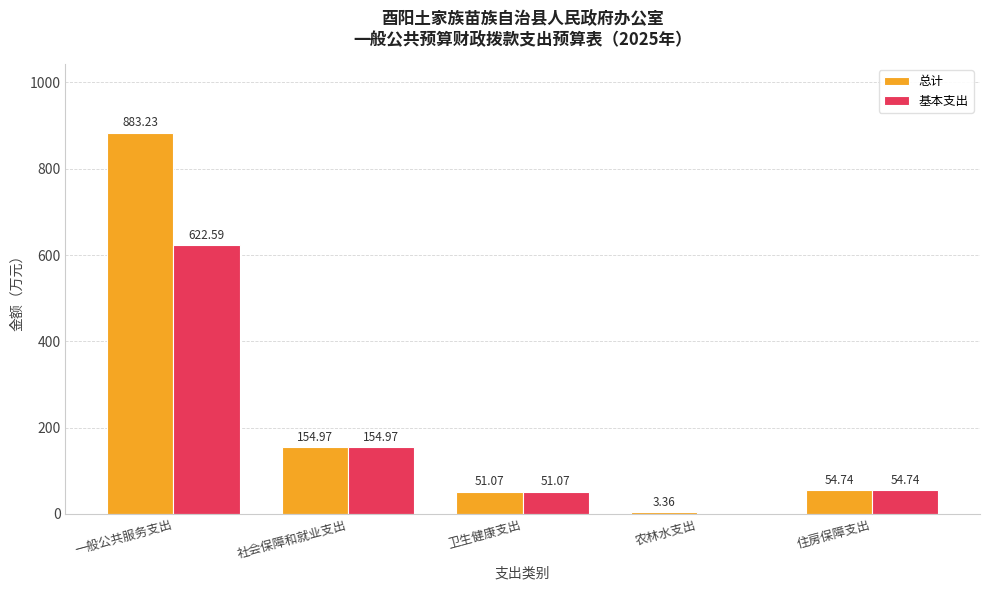

What is the sum of the 总计 values at 卫生健康支出 and 社会保障和就业支出?

206.0